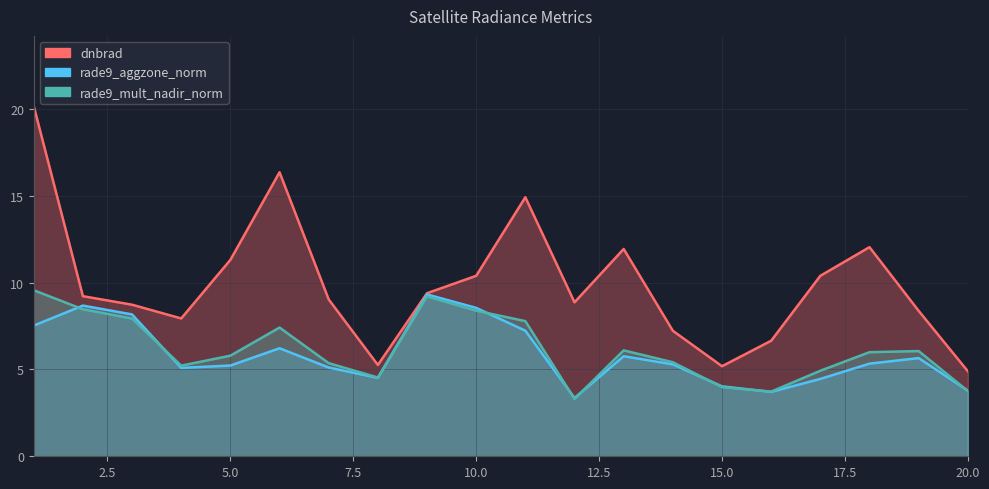

What is the sum of all rade9_aggzone_norm values?

117.0